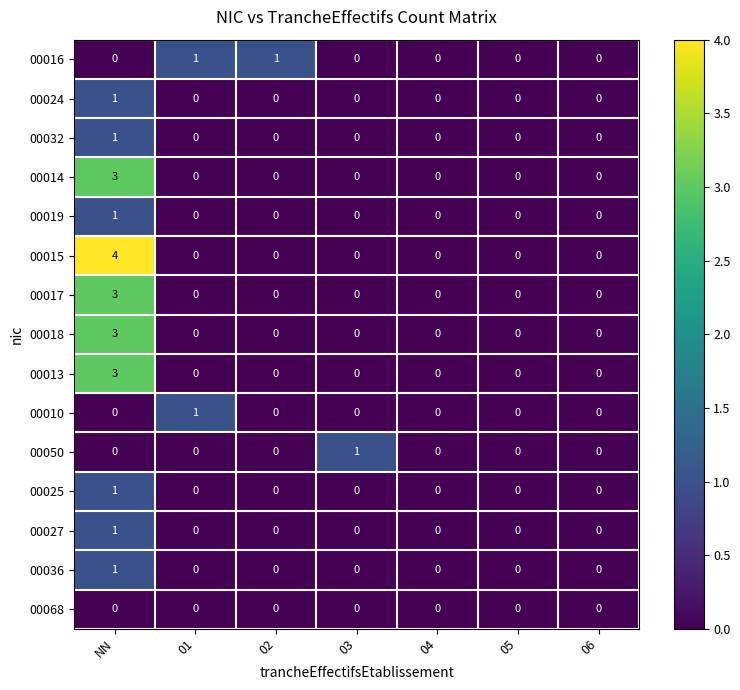

At which category is the sum across all series the highest?

NN